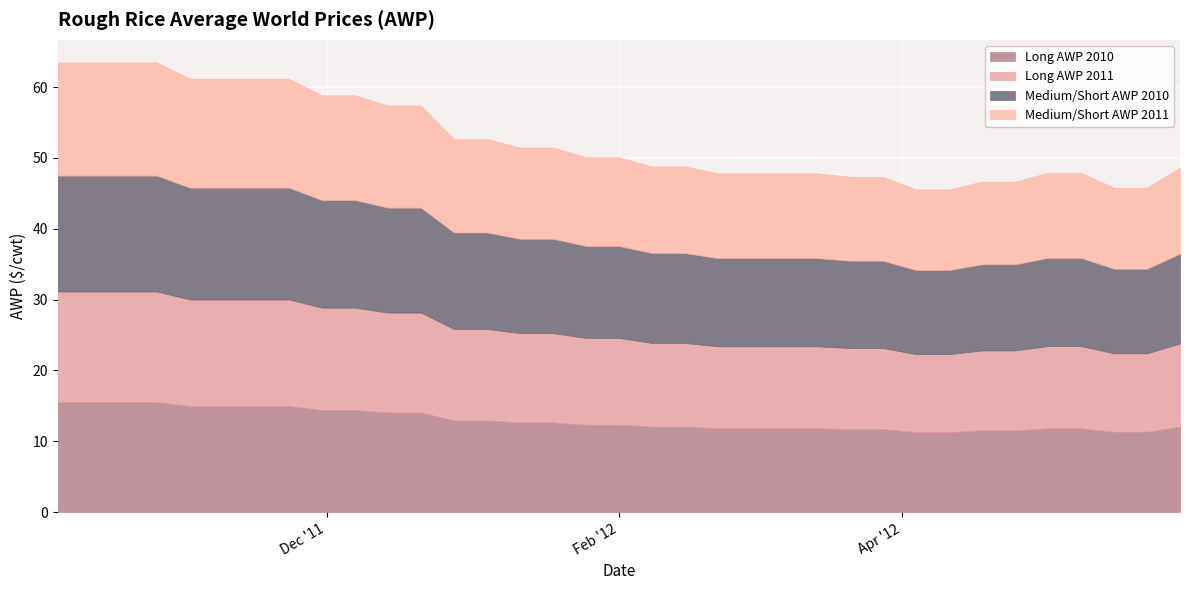

At which category is the sum across all series the highest?

2011-10-05